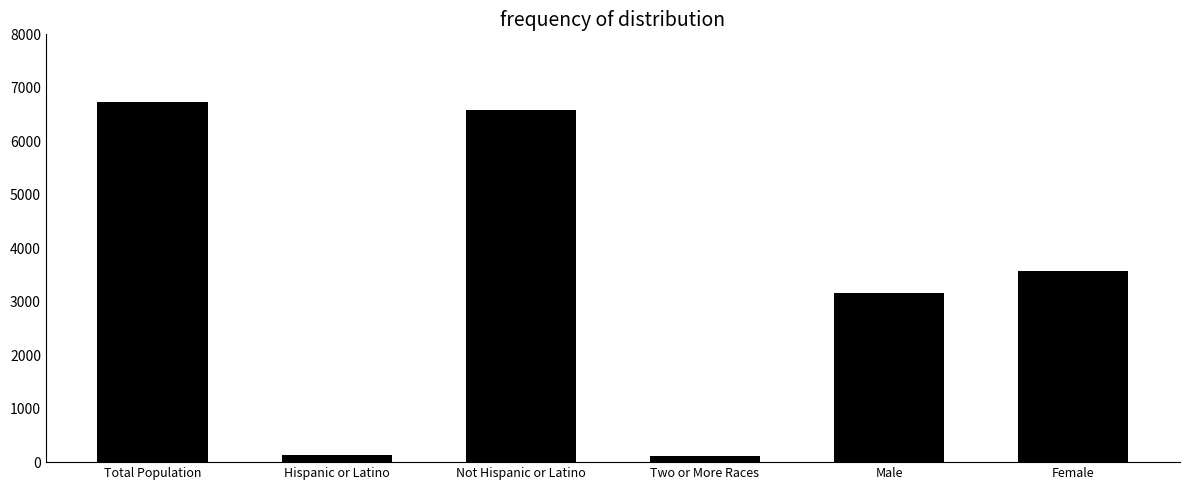

What is the minimum value shown in the chart?

108